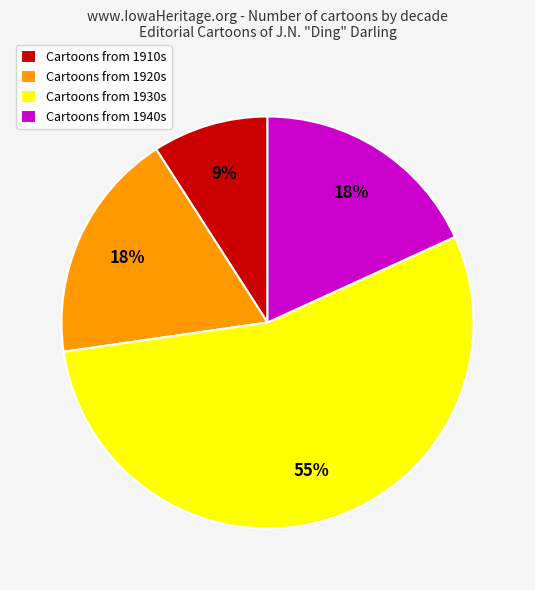

Does Cartoons from 1920s represent more than half of the total?

No